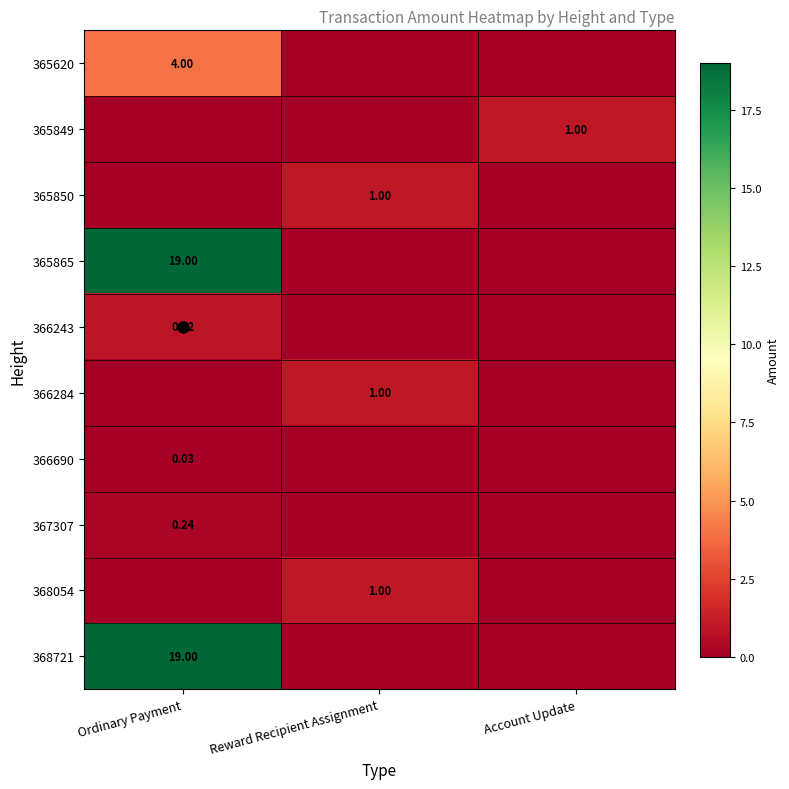

What is the spread (max minus min) of values at Account Update?

1.0